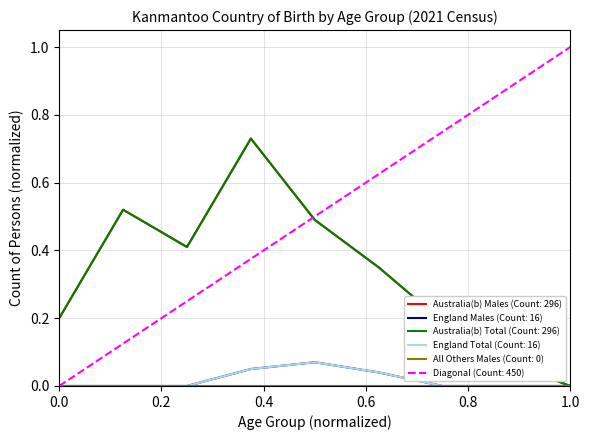

Is this an area chart (filled region under the line)?

No